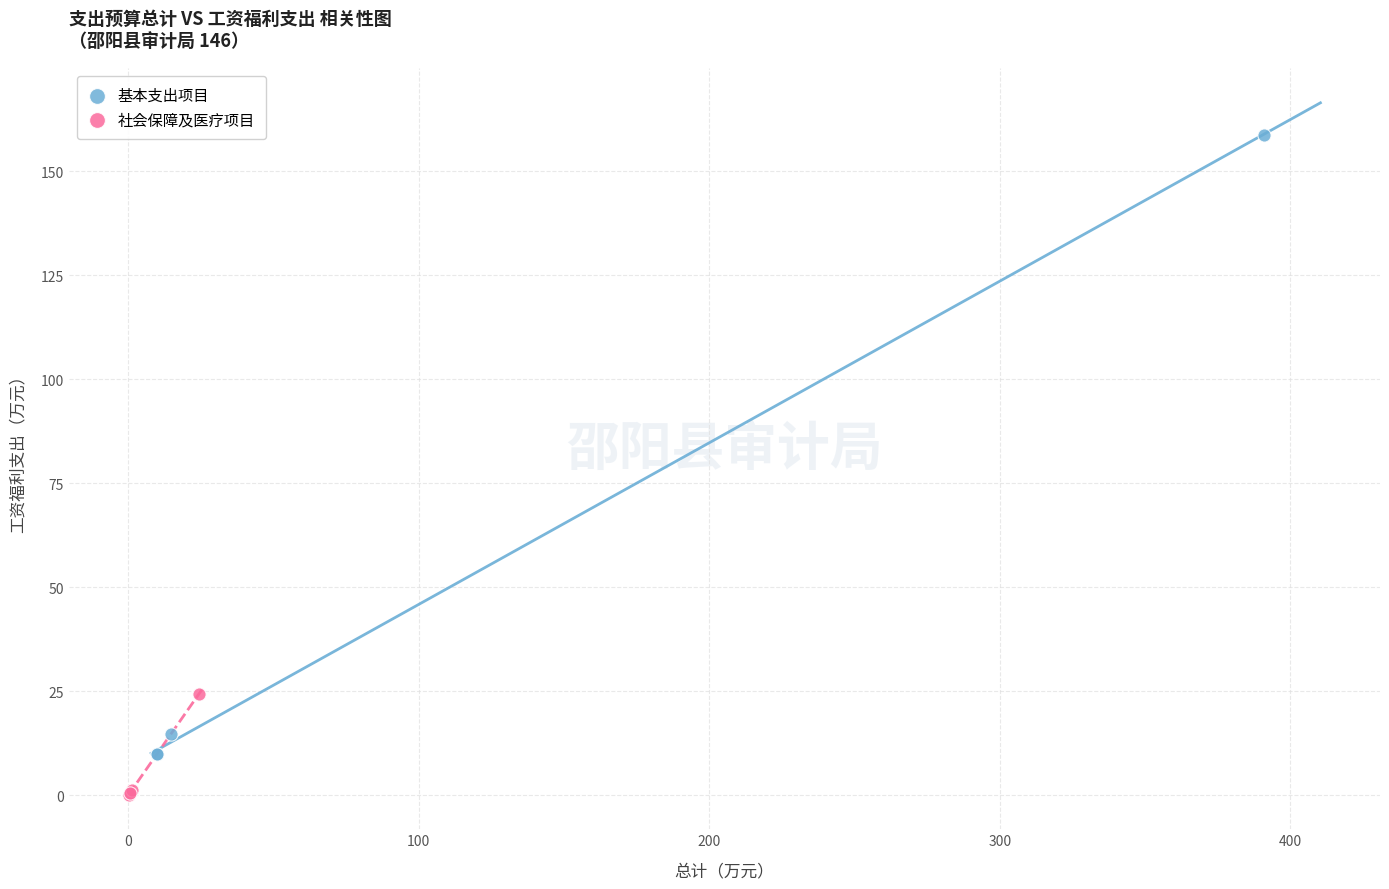

Which series reaches the maximum Y coordinate?

基本支出项目